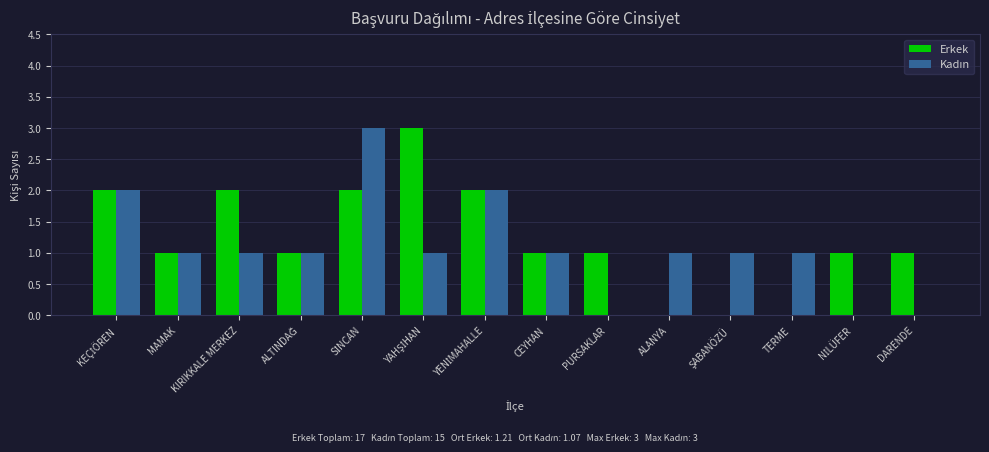

Is it true that Erkek equals 0 at TERME?

True